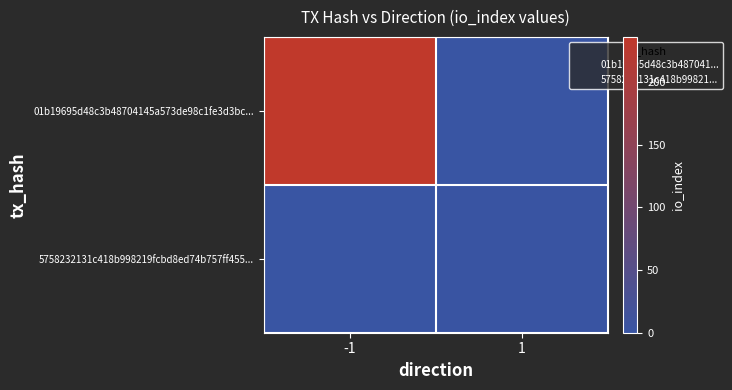

Between -1 and 1, which is larger?

-1